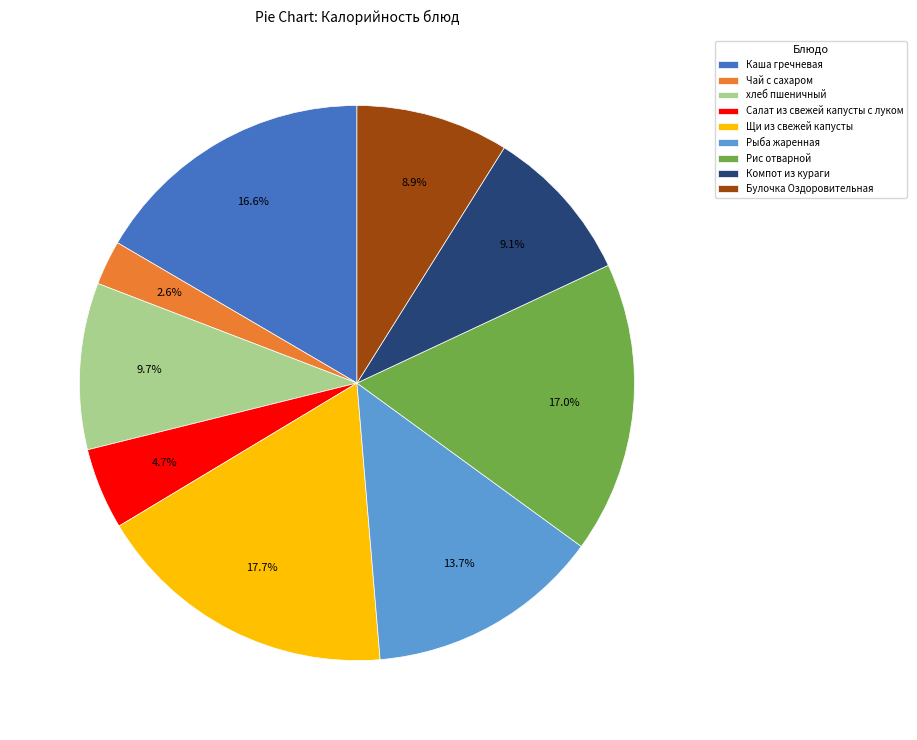

To the nearest percent, what is the combined percentage of Щи из свежей капусты and Салат из свежей капусты с луком?

22%